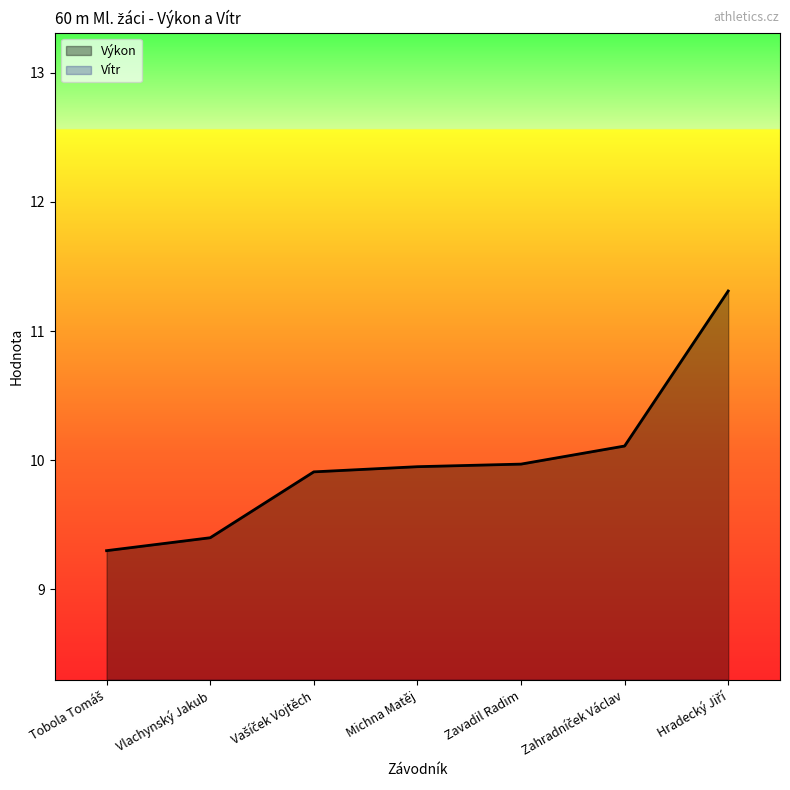

Rank the categories by value from highest to lowest.

Hradecký Jiří, Zahradníček Václav, Zavadil Radim, Michna Matěj, Vašíček Vojtěch, Vlachynský Jakub, Tobola Tomáš